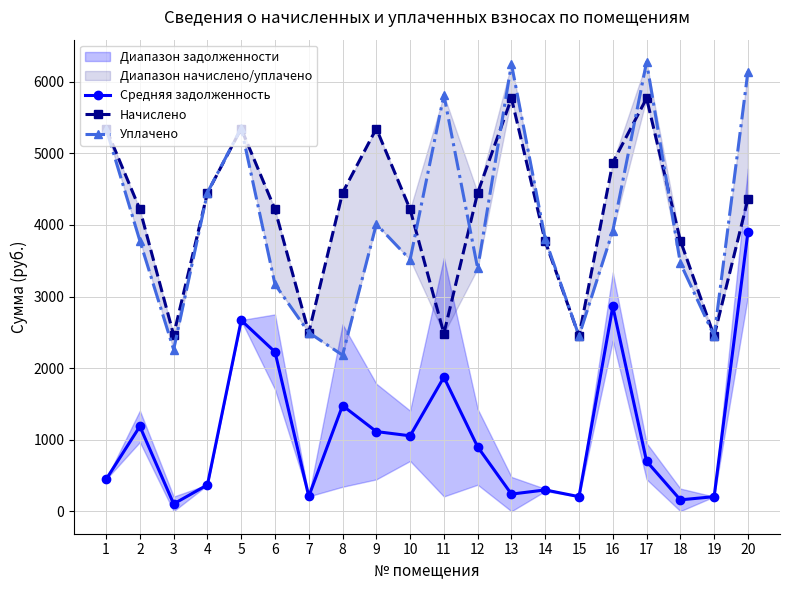

Does the chart display data point markers on the line(s)?

Yes